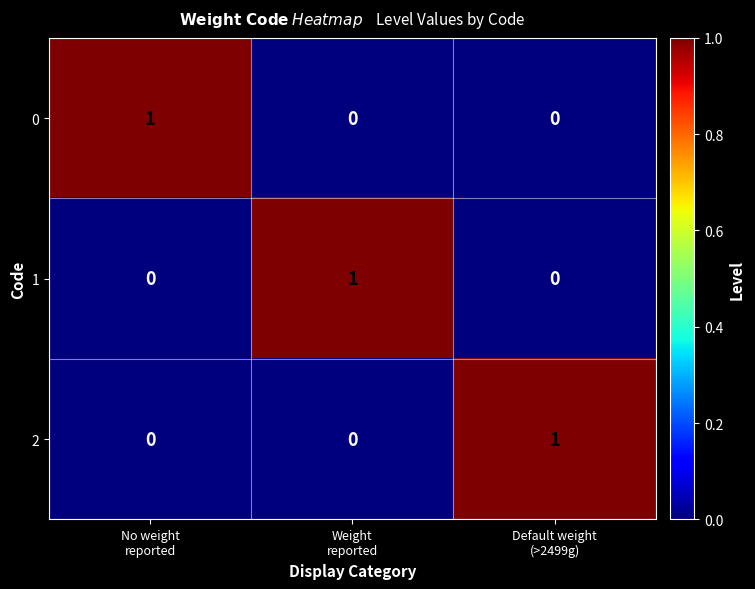

At how many categories does at least one series exceed 0?

3